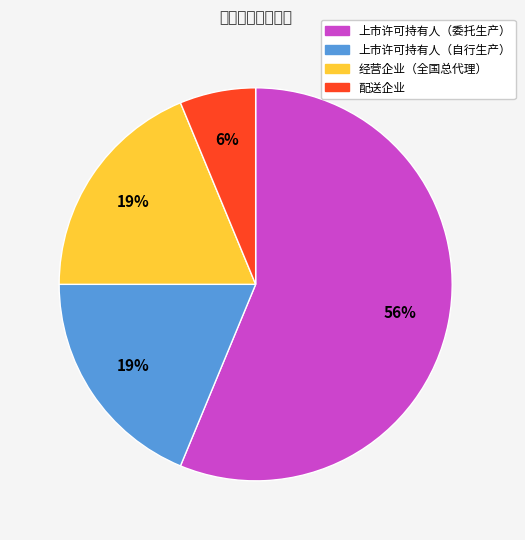

To the nearest percent, what percentage of the pie is 上市许可持有人（委托生产）?

56%